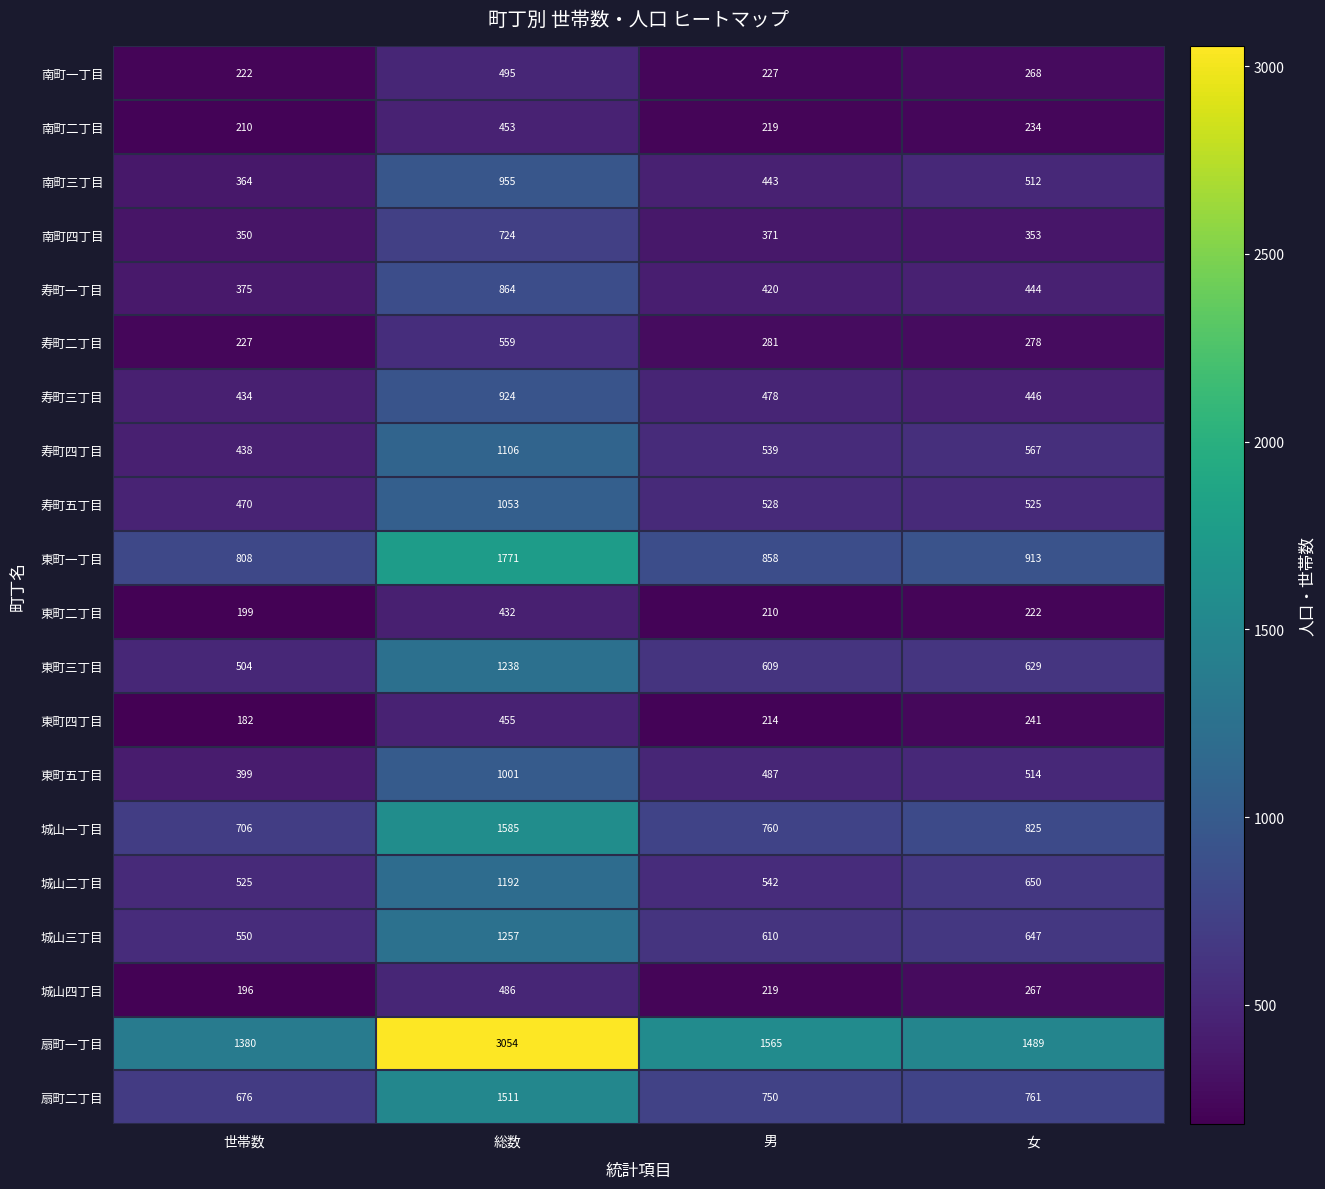

Where does the 扇町一丁目 series first go above 1565?

総数